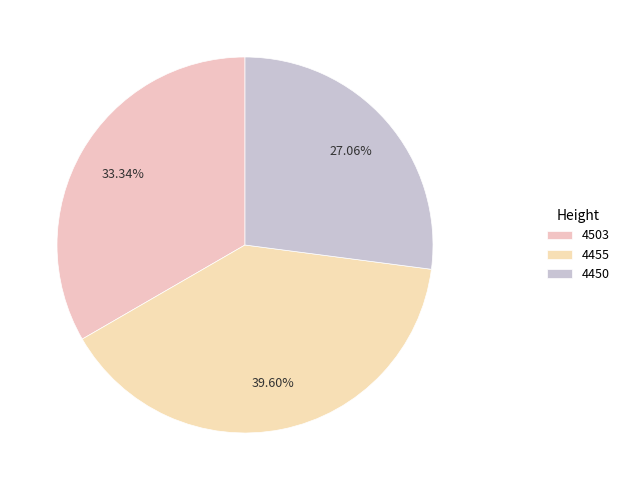

Between 4455 and 4450, which is larger?

4455